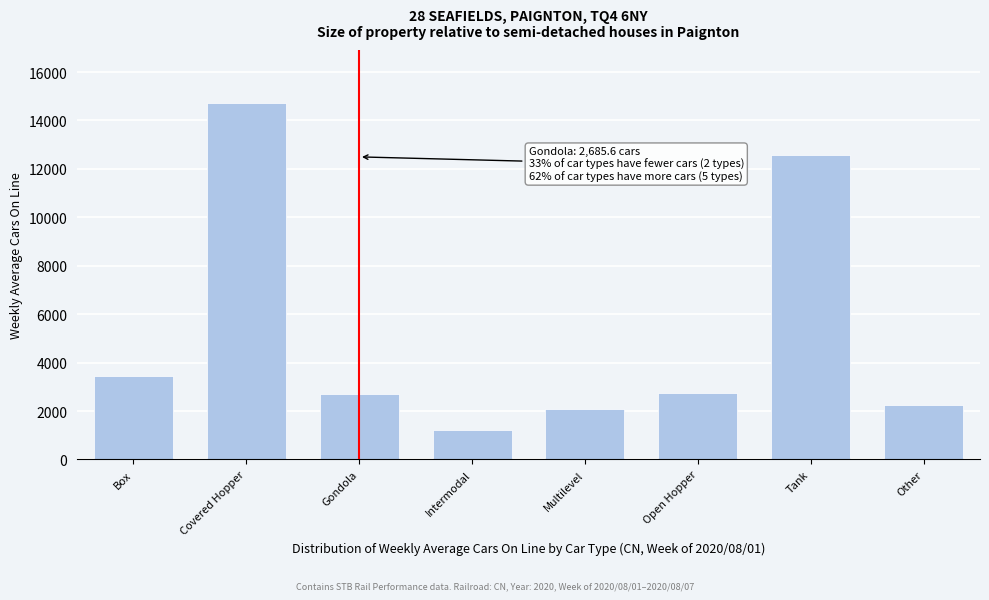

True or false: the data shows 1730.4 at Intermodal.

False